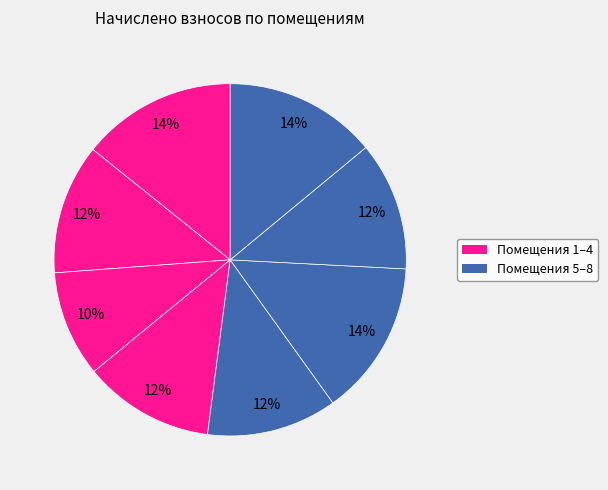

Count the number of slices in the pie.

8